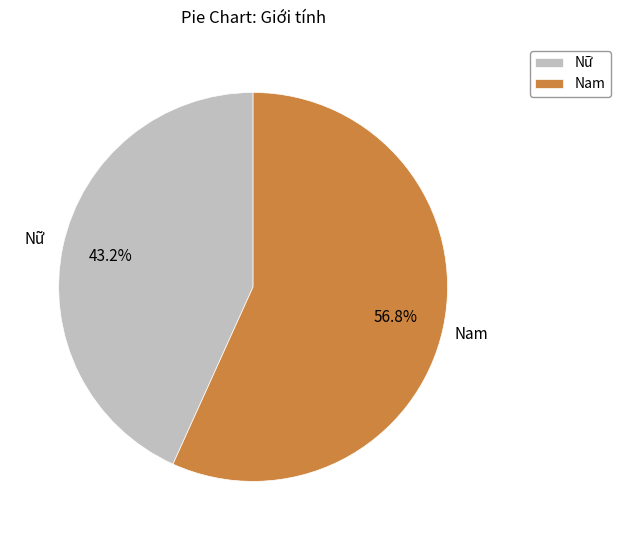

Is the sum of Nam and Nữ greater than half?

Yes